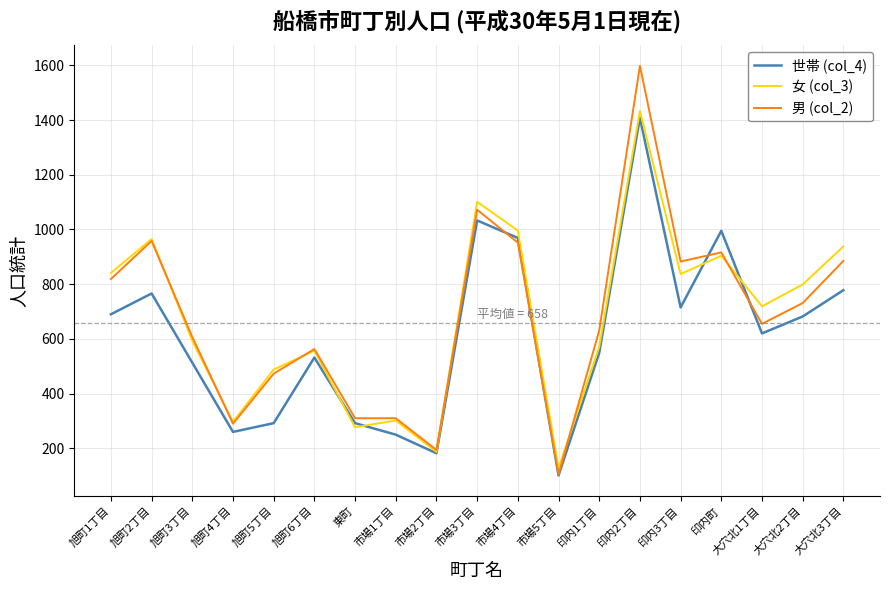

Which category has the lowest value across all series?

市場5丁目